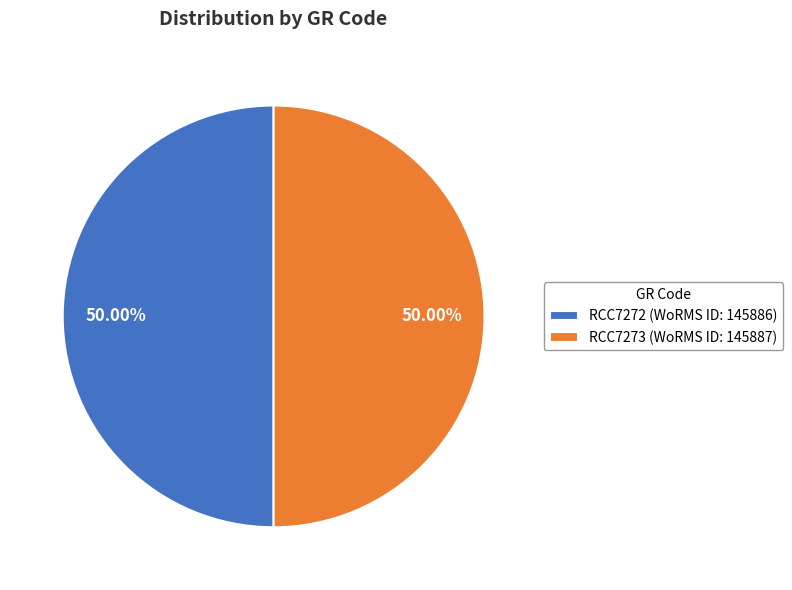

Approximately how many times larger is the value at RCC7273 (WoRMS ID: 145887) compared to RCC7272 (WoRMS ID: 145886)?

1.0